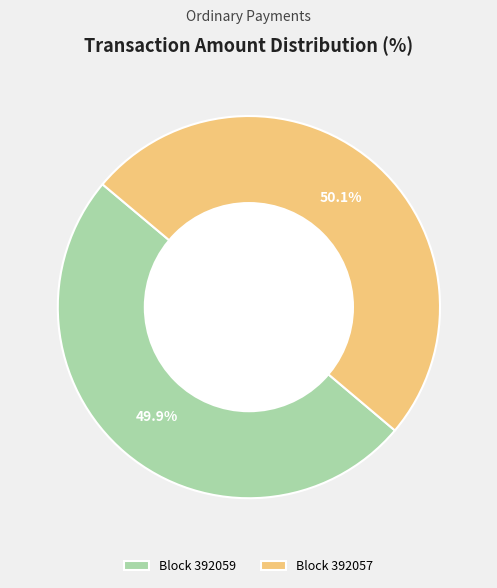

What is the total percentage of Block 392057 and Block 392059?

100.0%